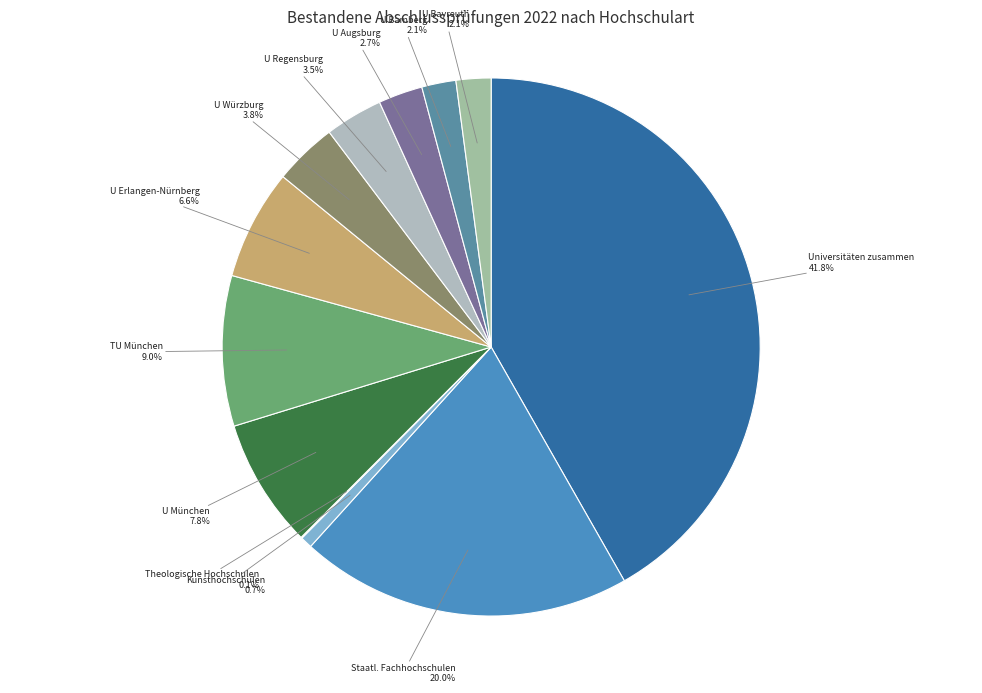

How much of the chart is everything except U München?

92.2%